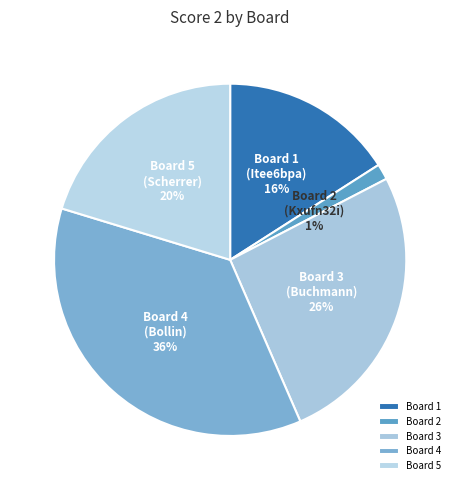

What is the smallest slice in the pie chart?

Board 2